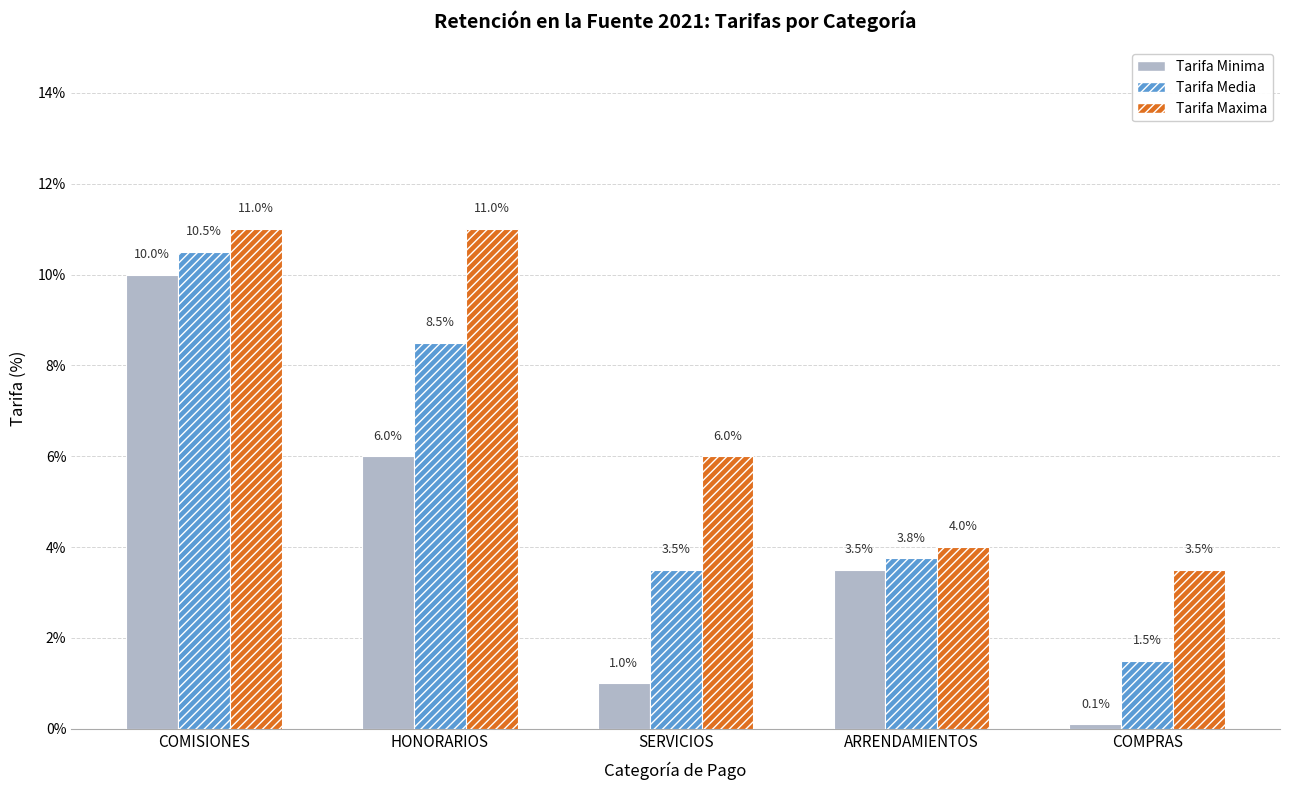

Reading left to right, transcribe all the data shown in this chart.

Tarifa Minima: COMISIONES=10.0	HONORARIOS=6.0	SERVICIOS=1.0	ARRENDAMIENTOS=3.5	COMPRAS=0.1
Tarifa Media: COMISIONES=10.5	HONORARIOS=8.5	SERVICIOS=3.5	ARRENDAMIENTOS=3.8	COMPRAS=1.5
Tarifa Maxima: COMISIONES=11.0	HONORARIOS=11.0	SERVICIOS=6.0	ARRENDAMIENTOS=4.0	COMPRAS=3.5